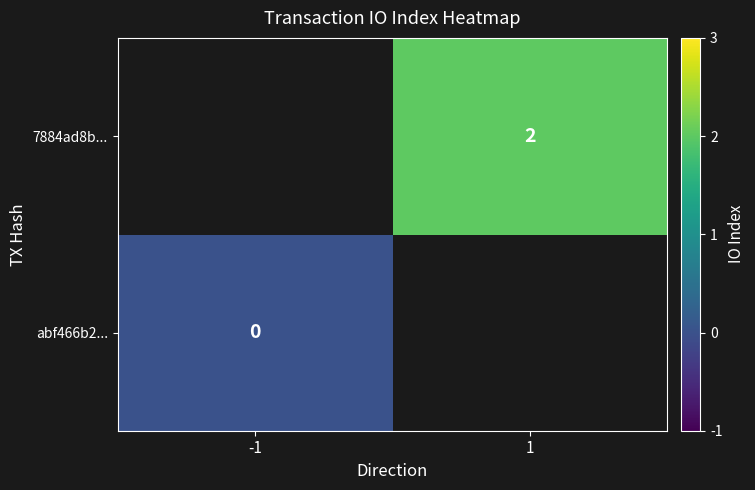

The 7884ad8b... series shows 1 at 1. True or false?

False